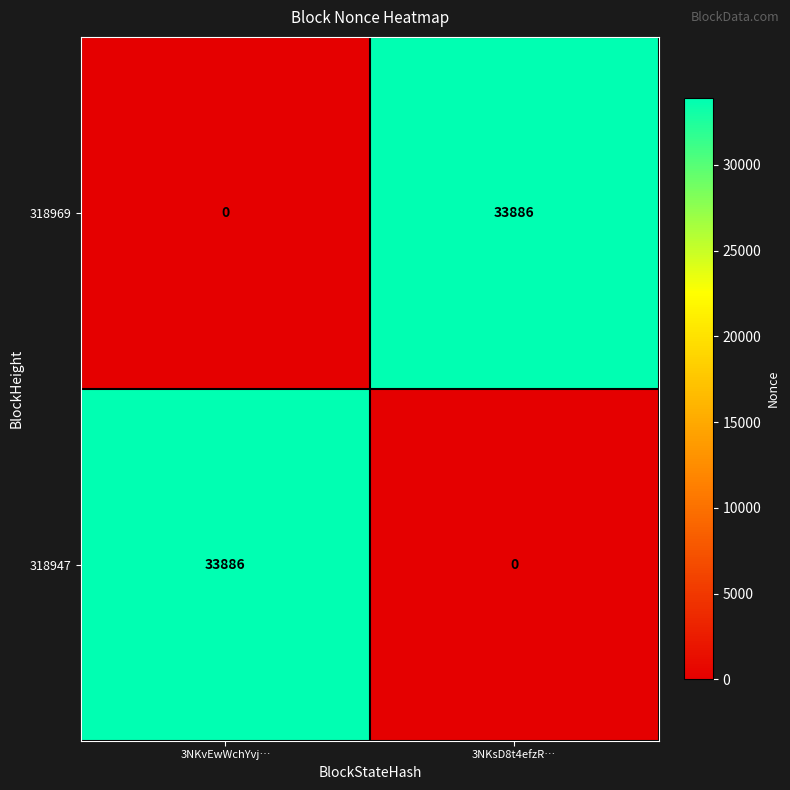

Is it true that 318947 equals 0 at 3NKsD8t4efzR…?

True